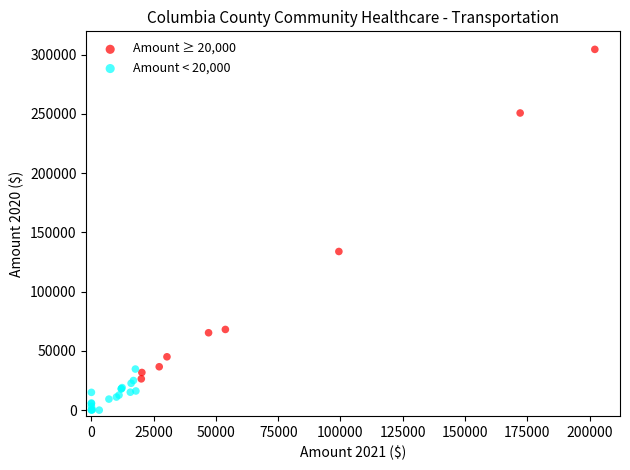

Which series contains the highest Y value?

Amount ≥ 20,000